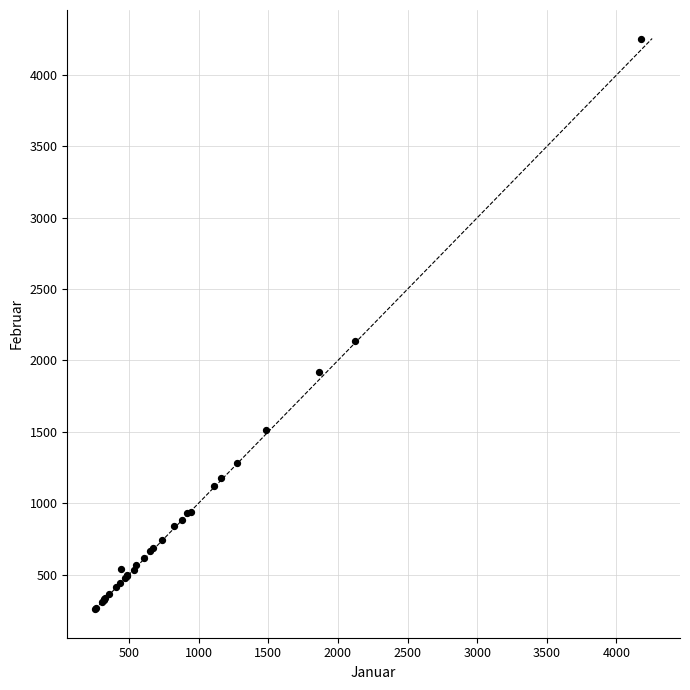

What Y value in the scatter plot is closest to 2257?

2137